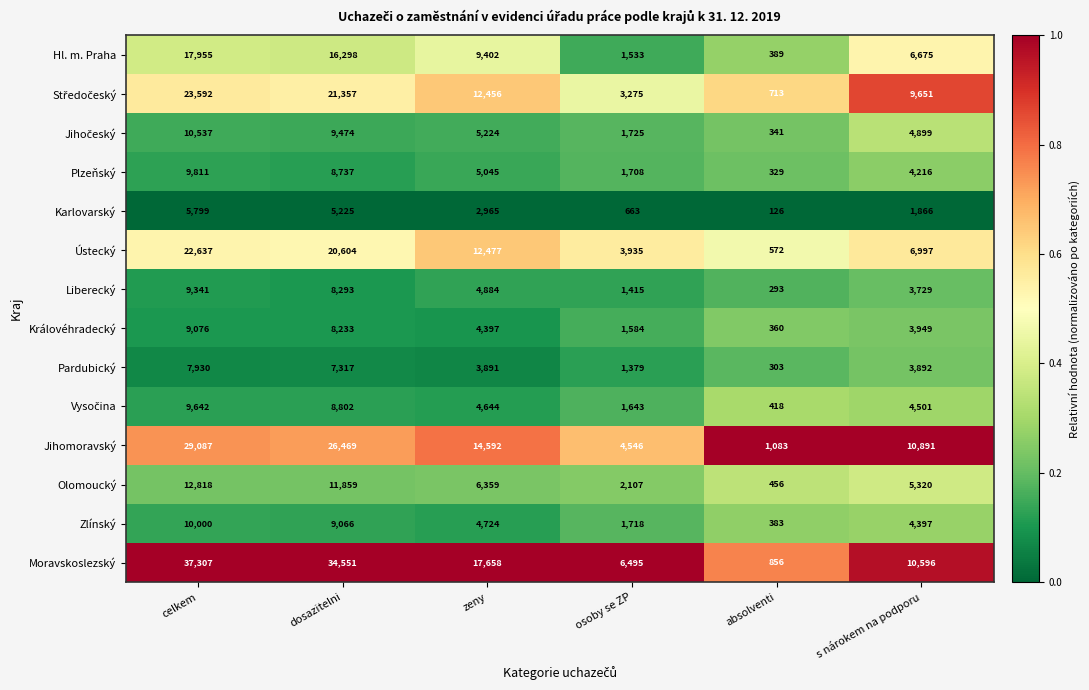

Which series has the widest spread of values?

Moravskoslezský